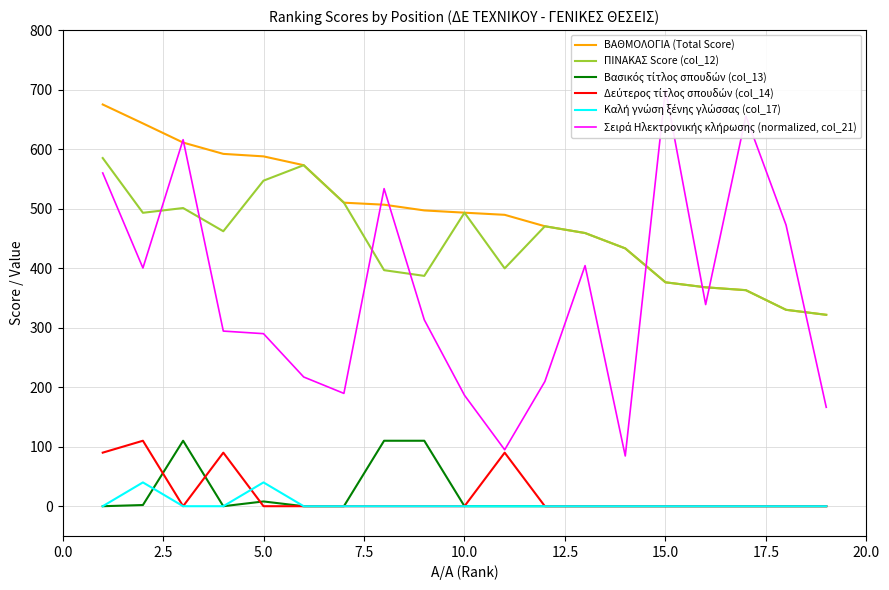

At how many categories does at least one series exceed 494?

11